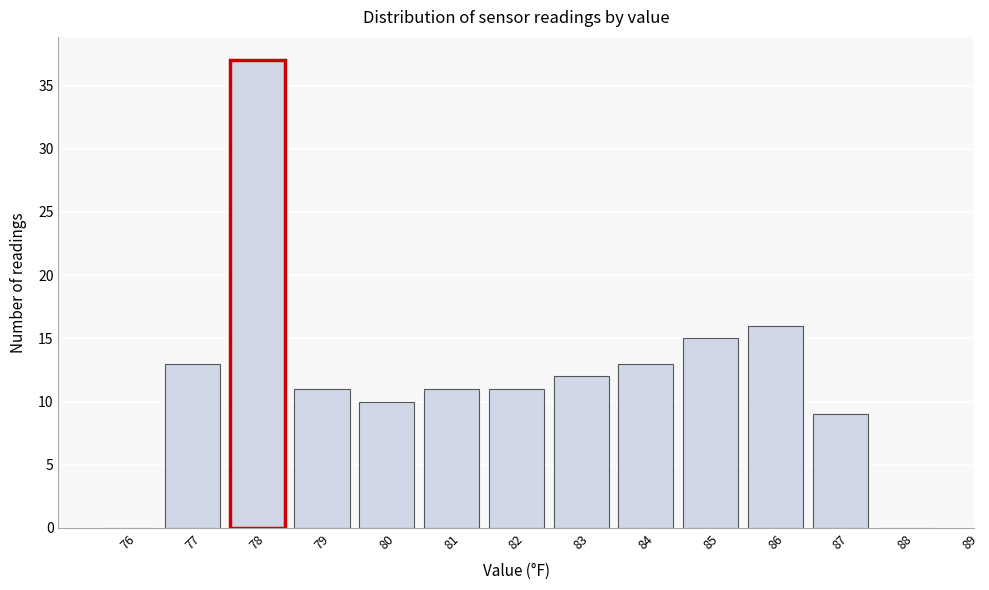

Reading right to left, what are all the values shown in this chart?

88=0	87=9	86=16	85=15	84=13	83=12	82=11	81=11	80=10	79=11	78=37	77=13	76=0